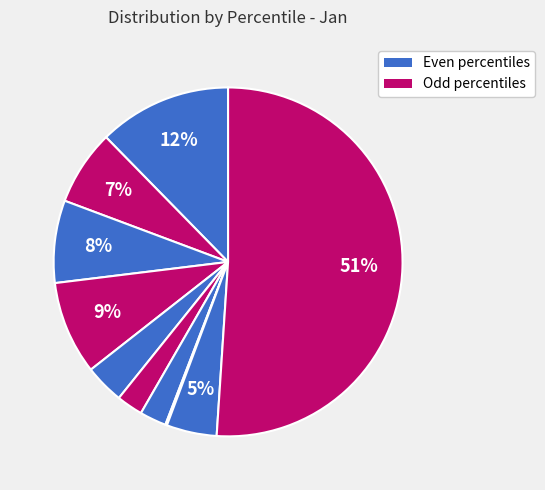

Which slice is the smallest?

pct75